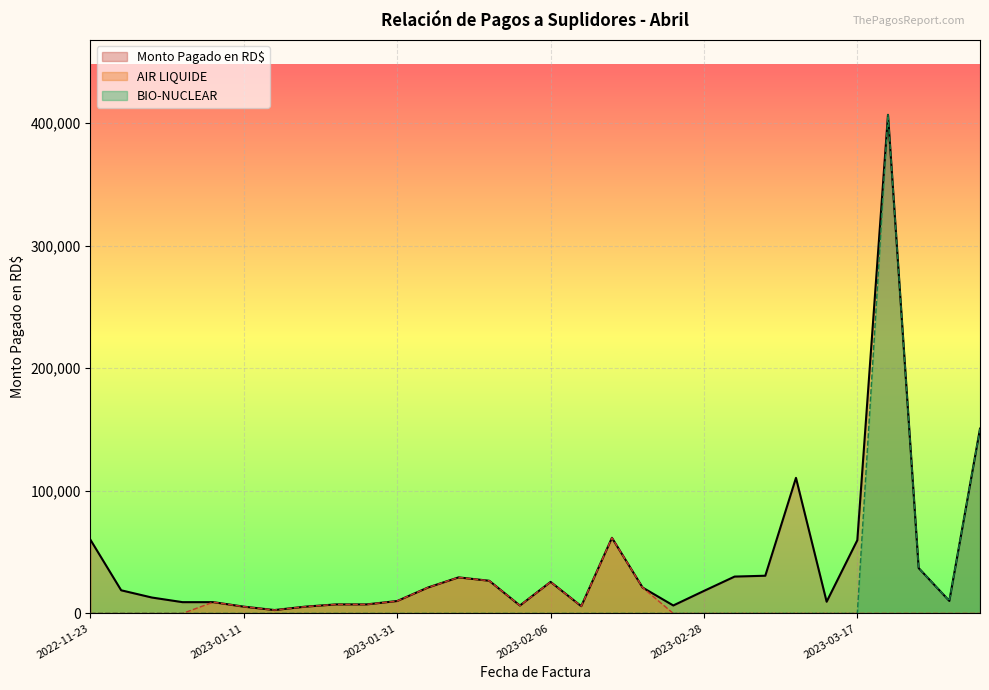

True or false: BIO-NUCLEAR and AIR LIQUIDE cross at least once.

False